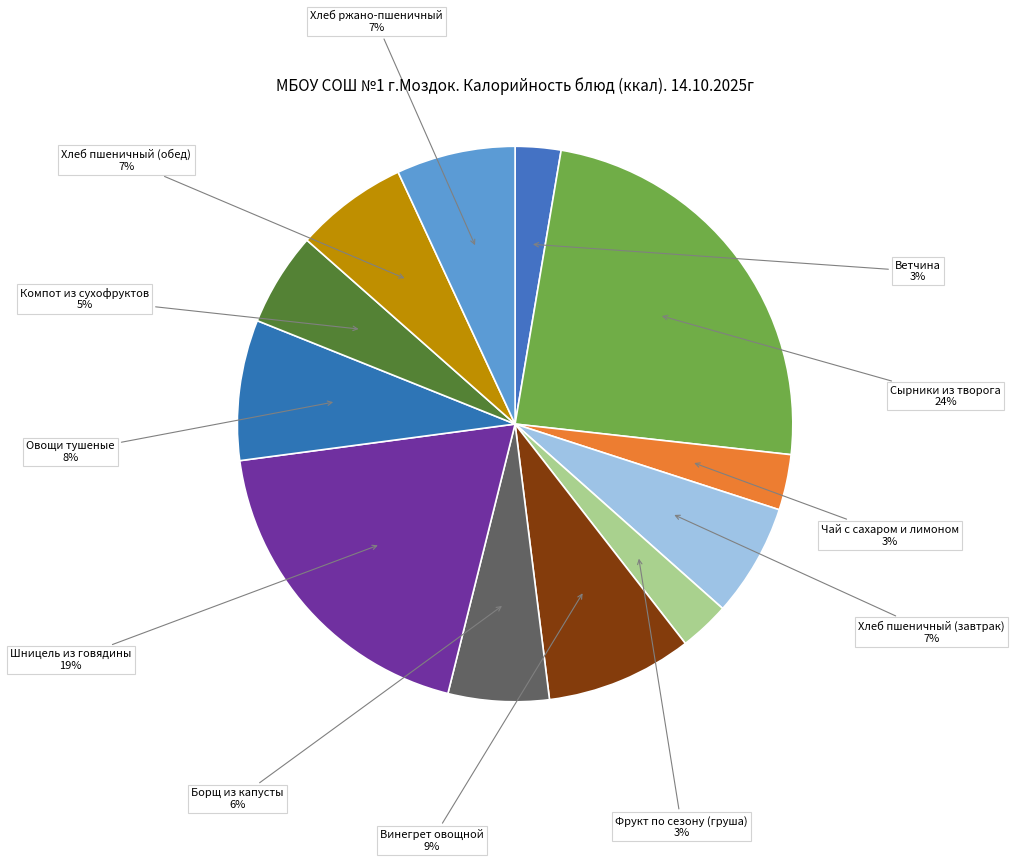

Count the number of slices in the pie.

12